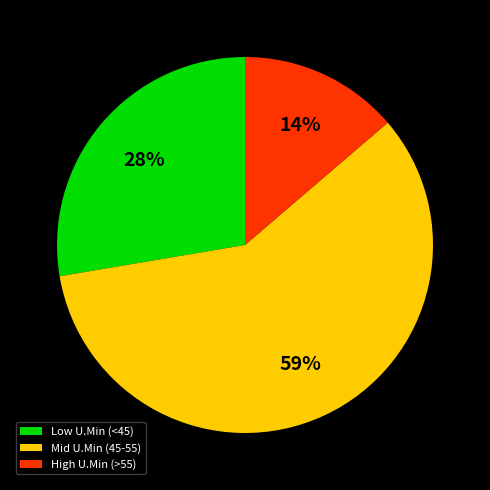

To the nearest percent, what percentage of the pie is High U.Min (>55)?

14%